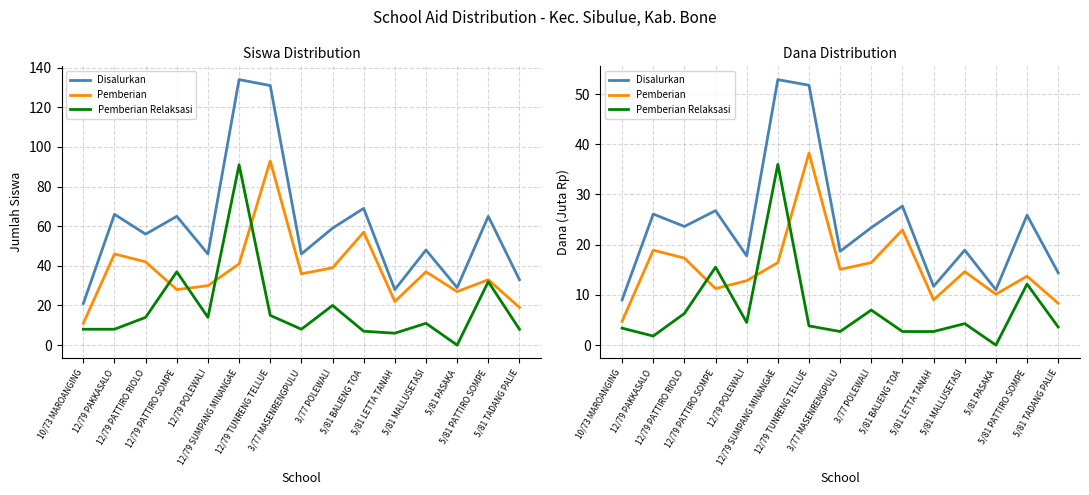

List the series in order of their peak value, lowest first.

Pemberian Relaksasi, Pemberian, Disalurkan